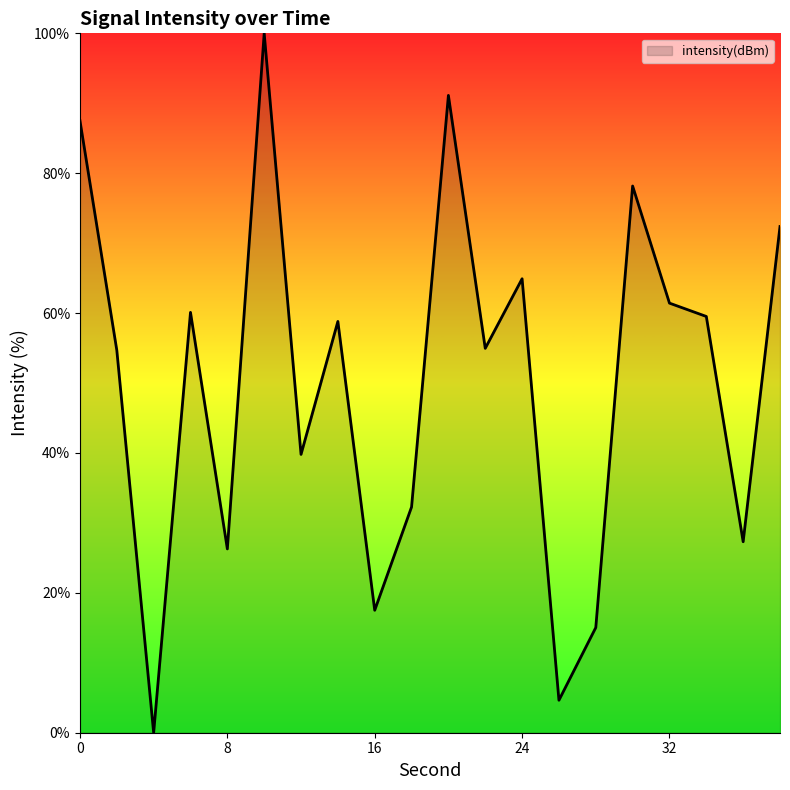

How many categories are shown in the chart?

20